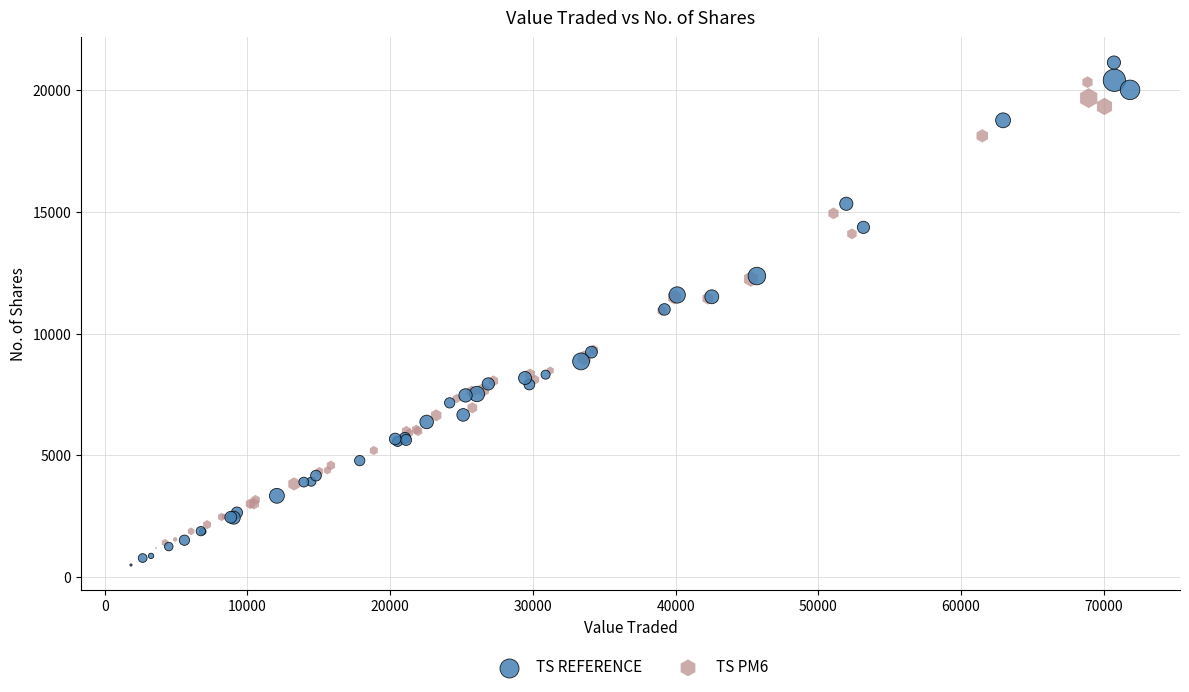

Which series contains the lowest Y value?

TS REFERENCE